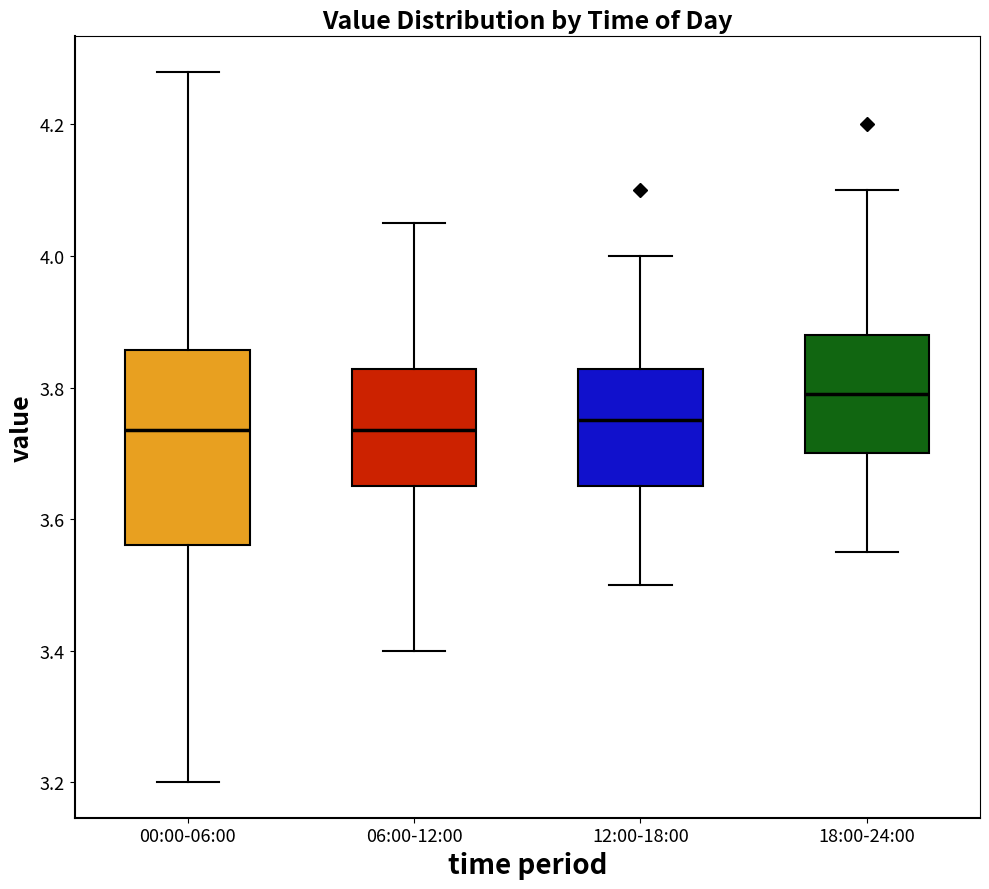

Reading left to right, transcribe this box plot: for each box, give where its median line is, the range the box spans, and where its two whiskers end, as read against the y-axis. The values are not printed on the chart, so give them approximately, as read against the axis.

00:00-06:00: median 3.74, box 3.56 to 3.86, whiskers 3.20 to 4.28
06:00-12:00: median 3.74, box 3.66 to 3.82, whiskers 3.40 to 4.06
12:00-18:00: median 3.76, box 3.66 to 3.82, whiskers 3.50 to 4.00
18:00-24:00: median 3.80, box 3.70 to 3.88, whiskers 3.56 to 4.10